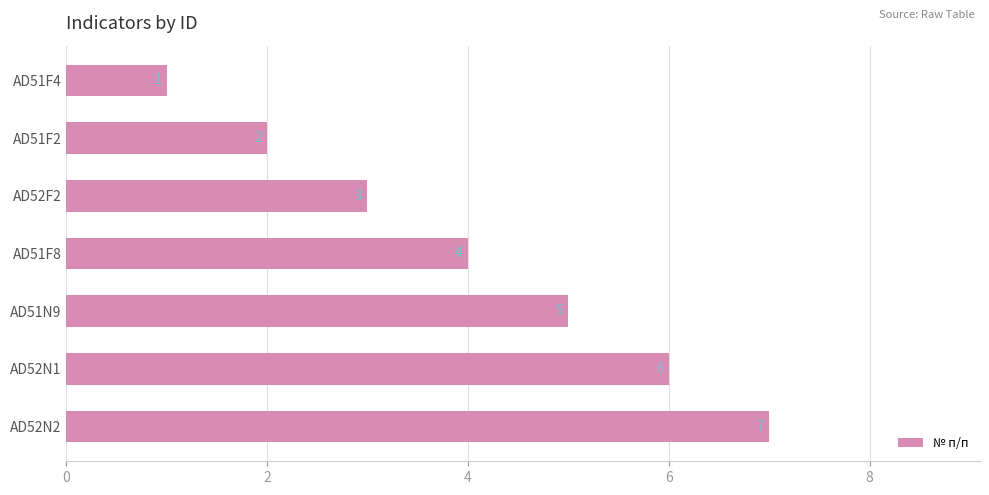

Rank the categories by value from lowest to highest.

AD51F4, AD51F2, AD52F2, AD51F8, AD51N9, AD52N1, AD52N2